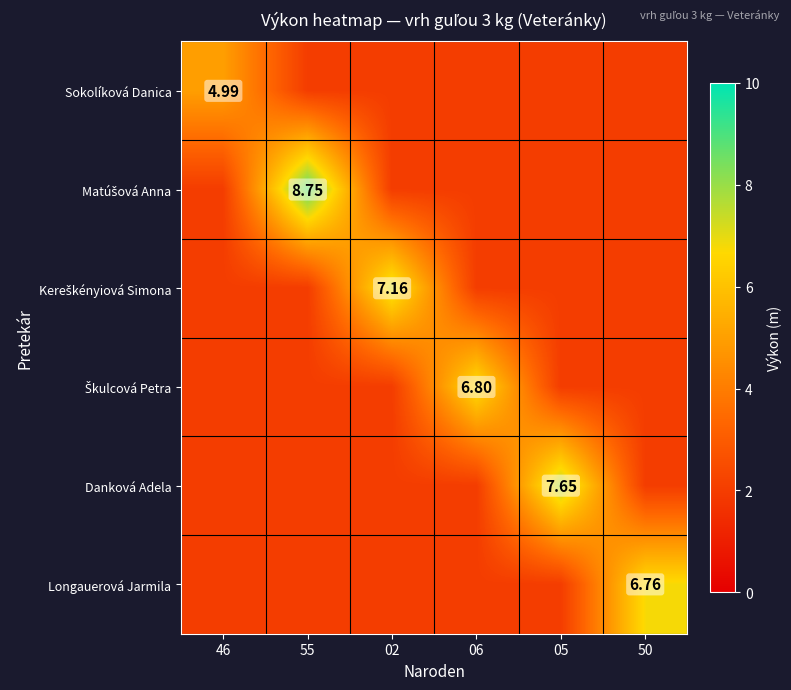

What is the sum of all Longauerová Jarmila values?

16.8